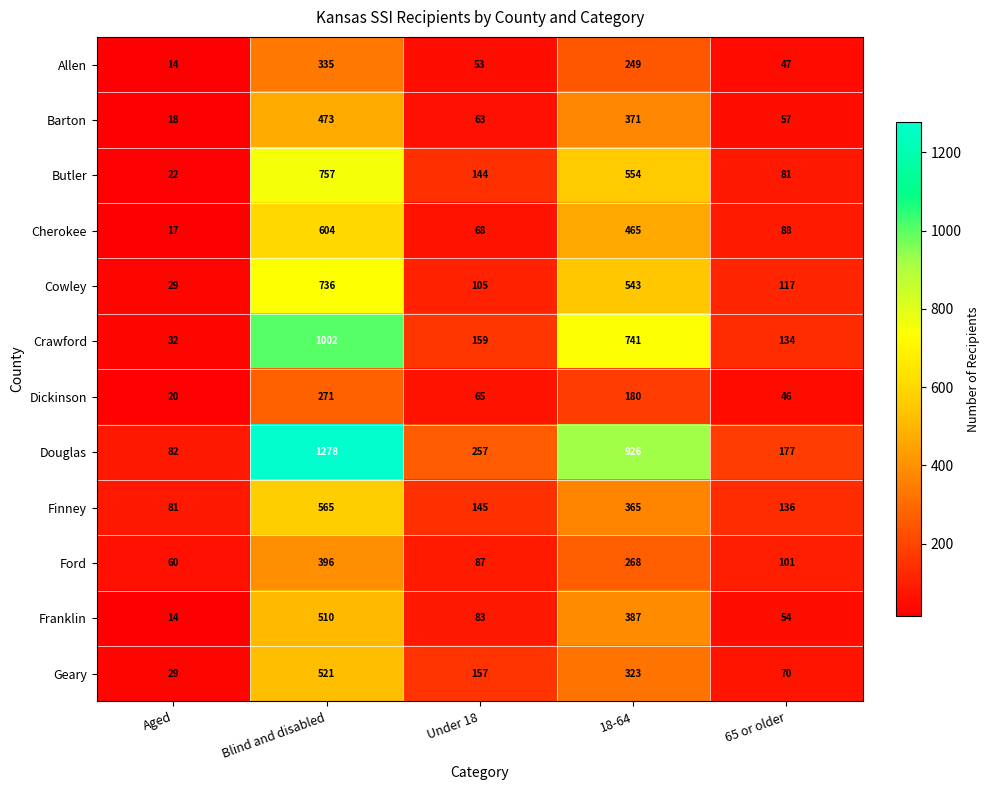

Which category has the lowest value across all series?

Aged